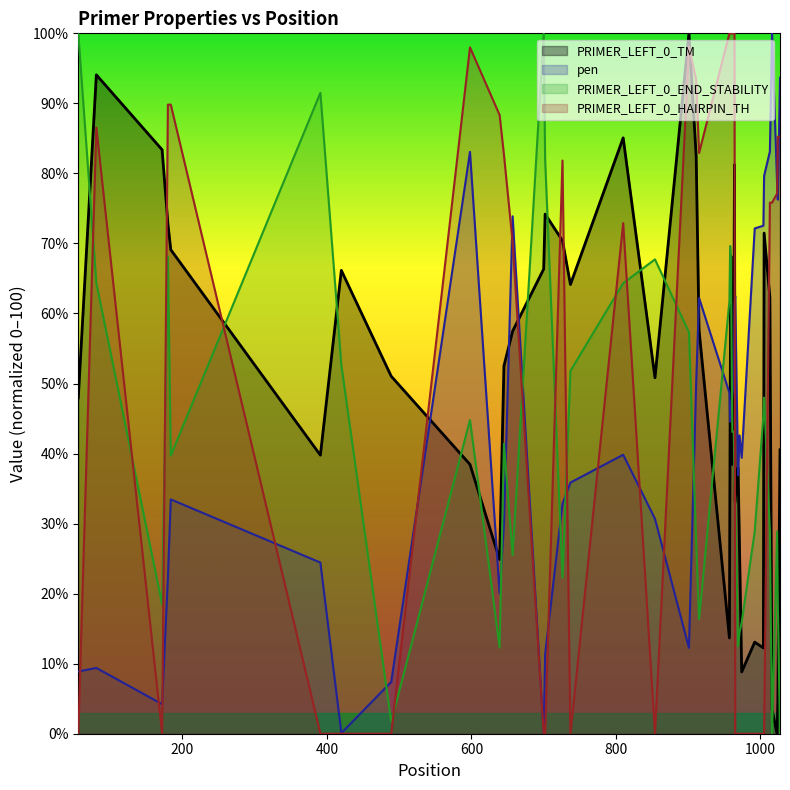

Which series ends up on top after the final intersection of pen and PRIMER_LEFT_0_END_STABILITY?

pen